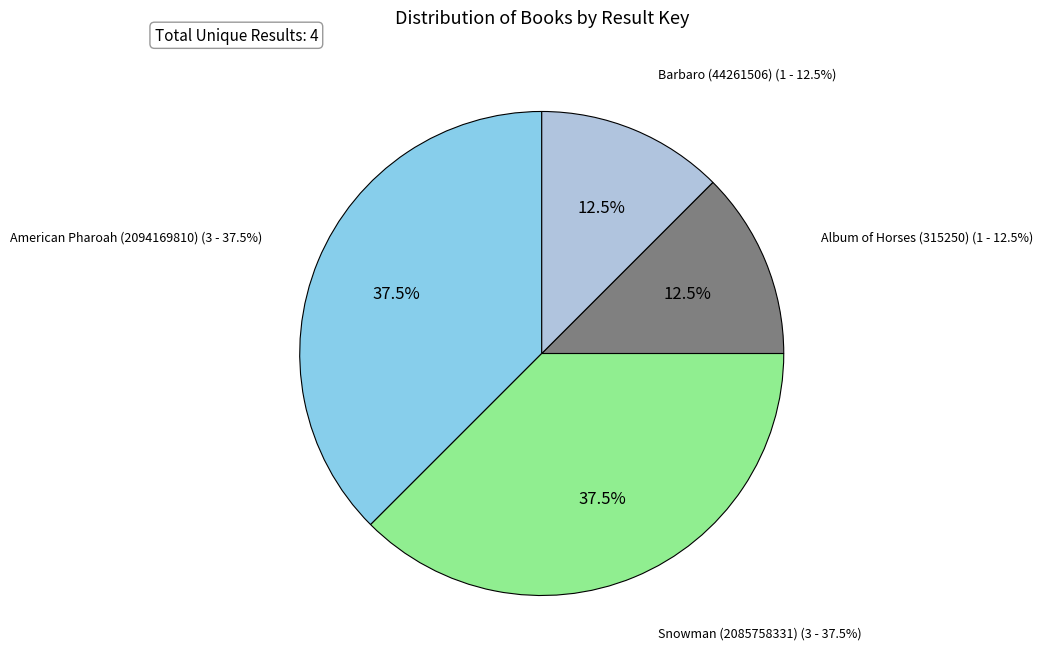

How many segments does this pie chart have?

4